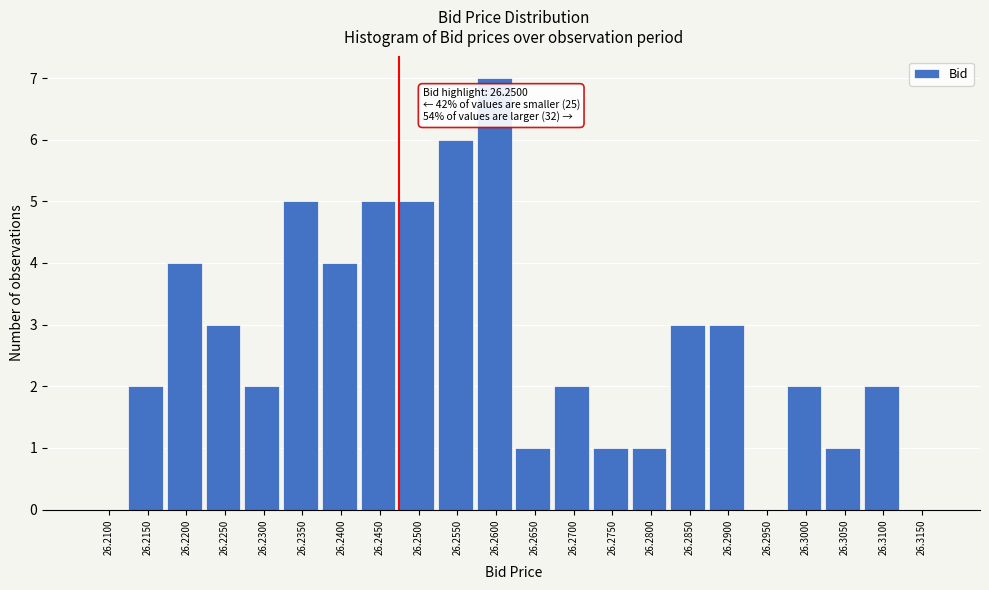

Reading left to right, what are all the values shown in this chart?

26.2100=0	26.2150=2	26.2200=4	26.2250=3	26.2300=2	26.2350=5	26.2400=4	26.2450=5	26.2500=5	26.2550=6	26.2600=7	26.2650=1	26.2700=2	26.2750=1	26.2800=1	26.2850=3	26.2900=3	26.2950=0	26.3000=2	26.3050=1	26.3100=2	26.3150=0